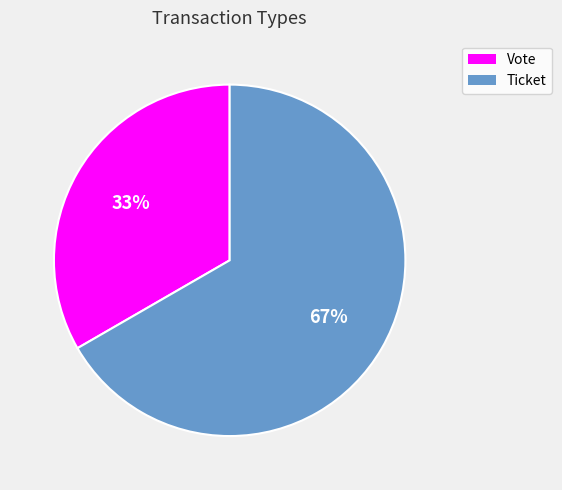

Rank the categories by value from highest to lowest.

Ticket, Vote